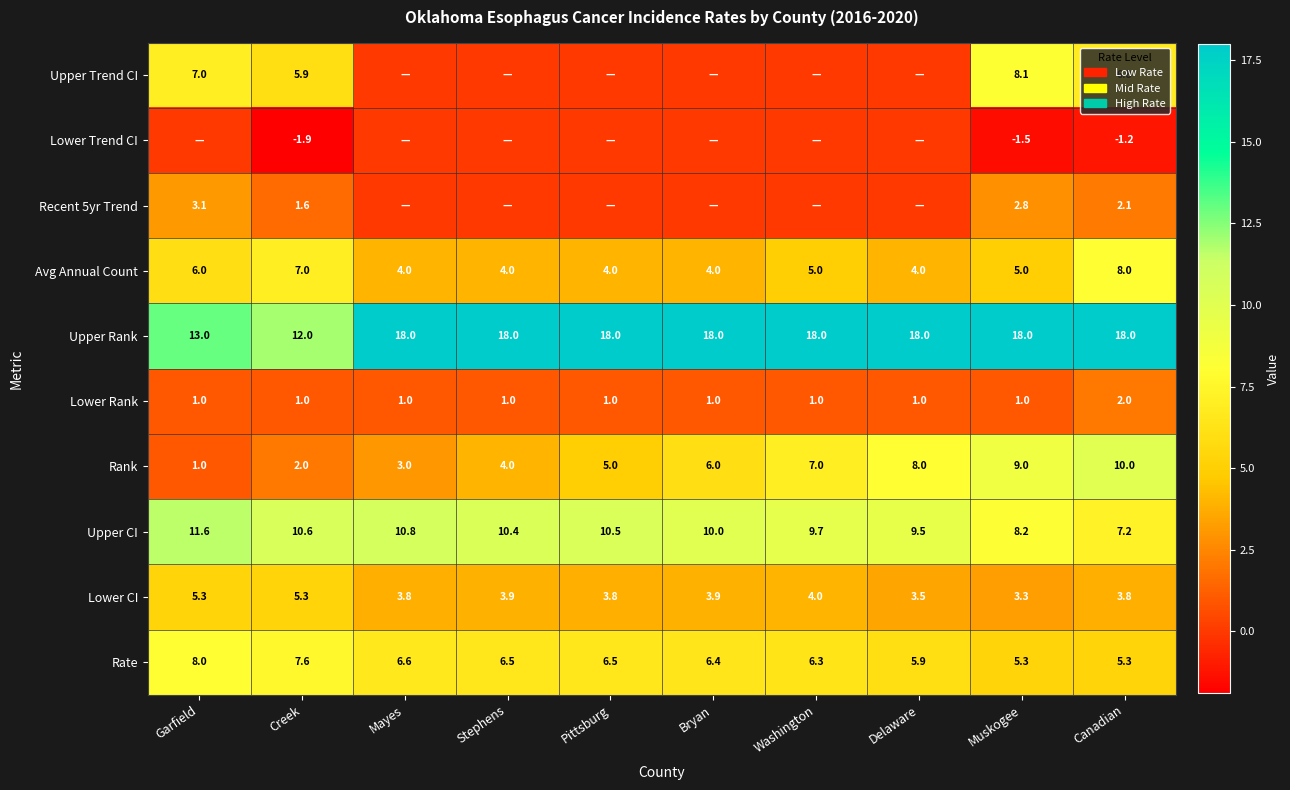

What is the difference between the Upper CI values at Bryan and Pittsburg?

0.5